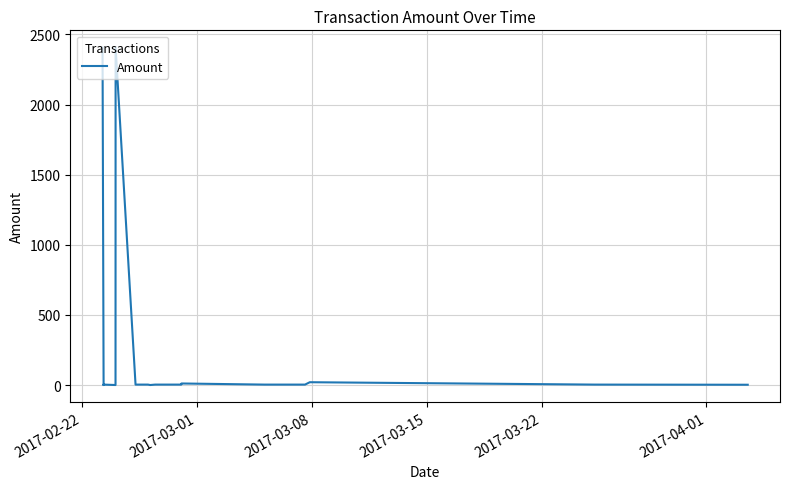

At which label does the data first exceed 3?

2017-02-22